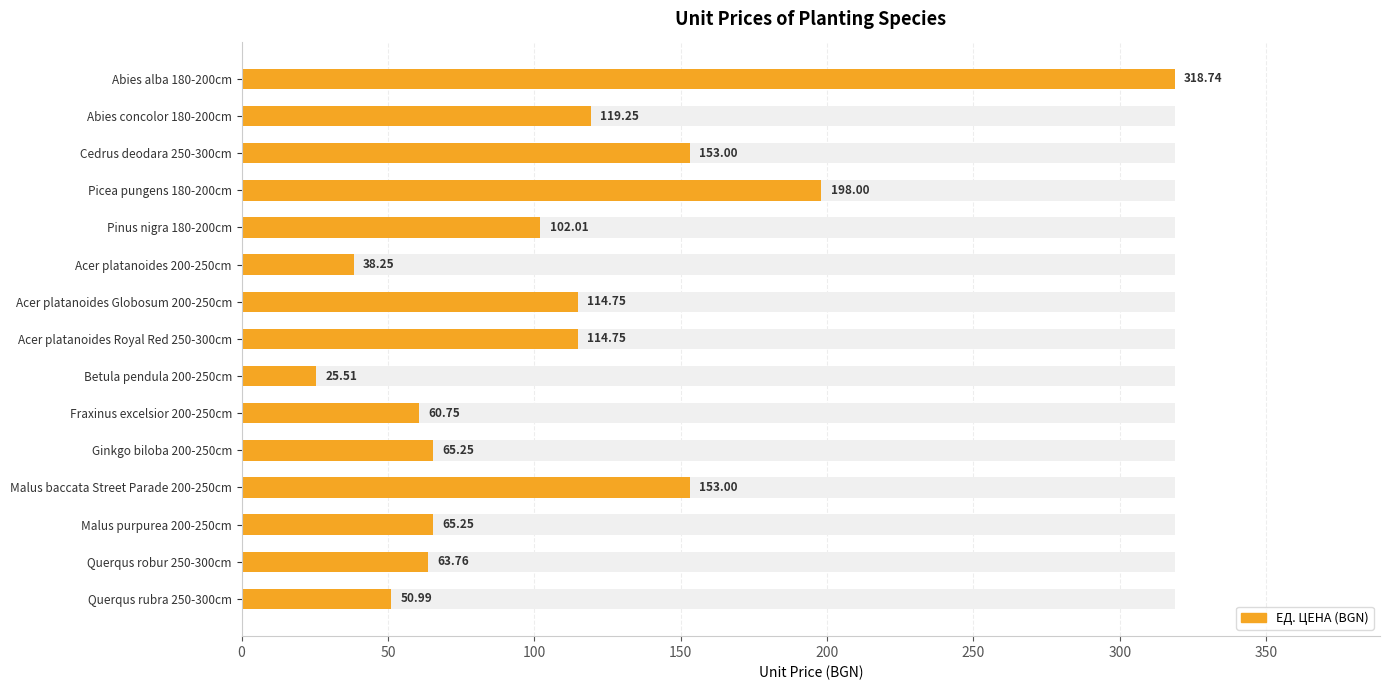

Count the number of data series in this chart.

1